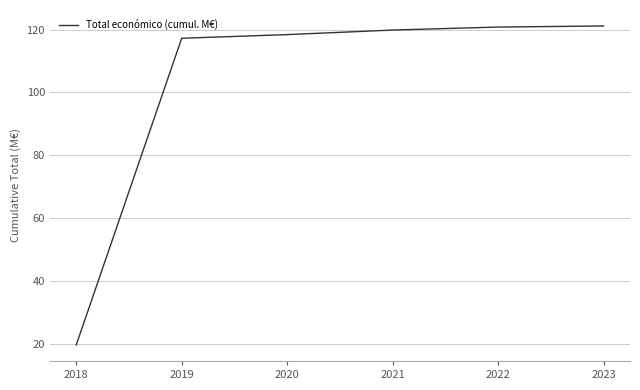

What is the sum of all values?

617.1